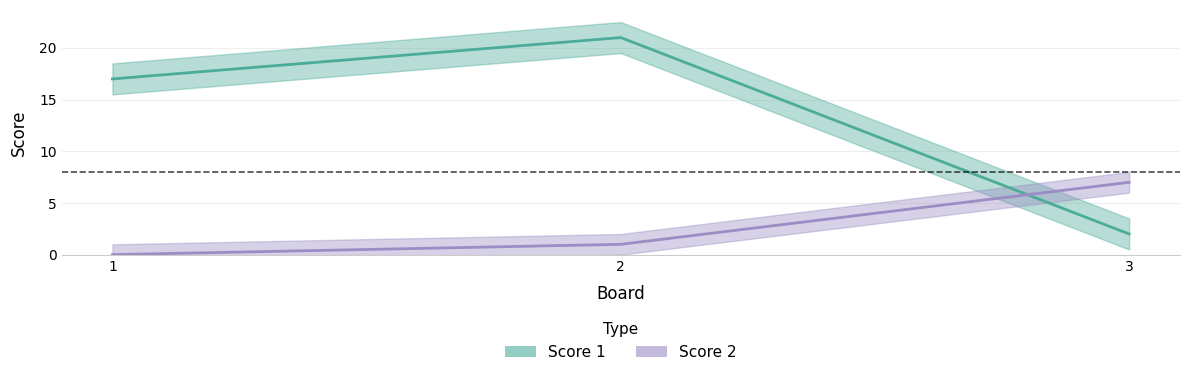

Which series has the largest range (max minus min)?

Score 1